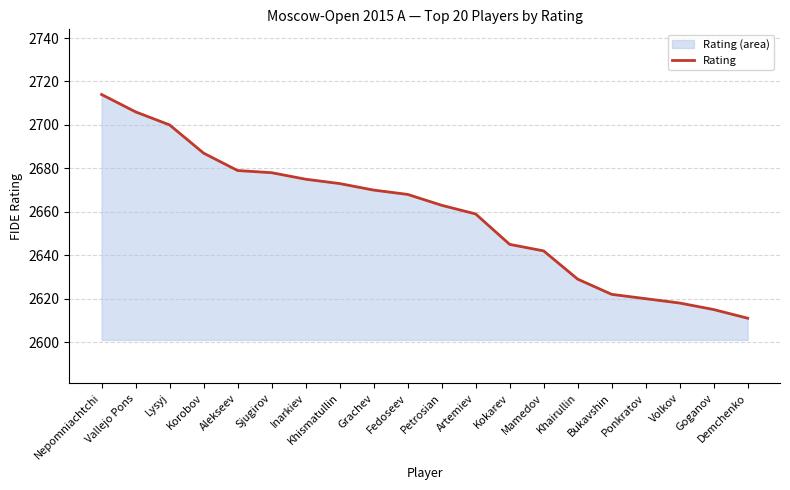

Which label corresponds to the smallest value in the chart?

Demchenko